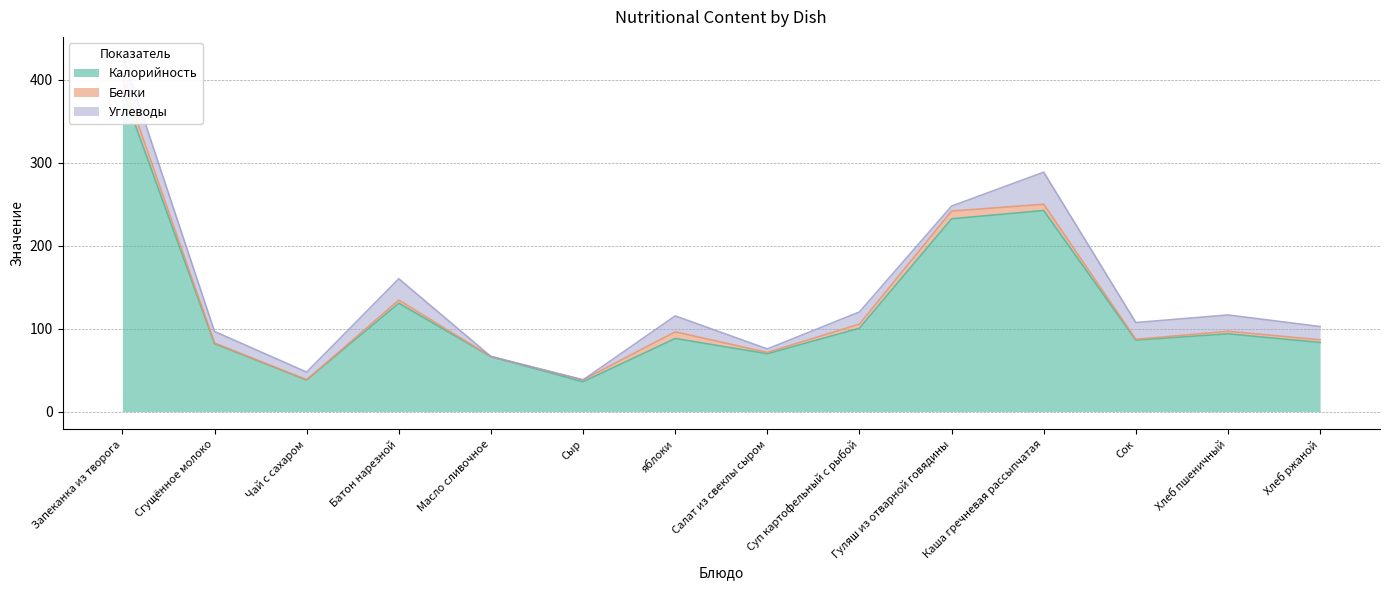

At which category is the sum across all series the highest?

Запеканка из творога